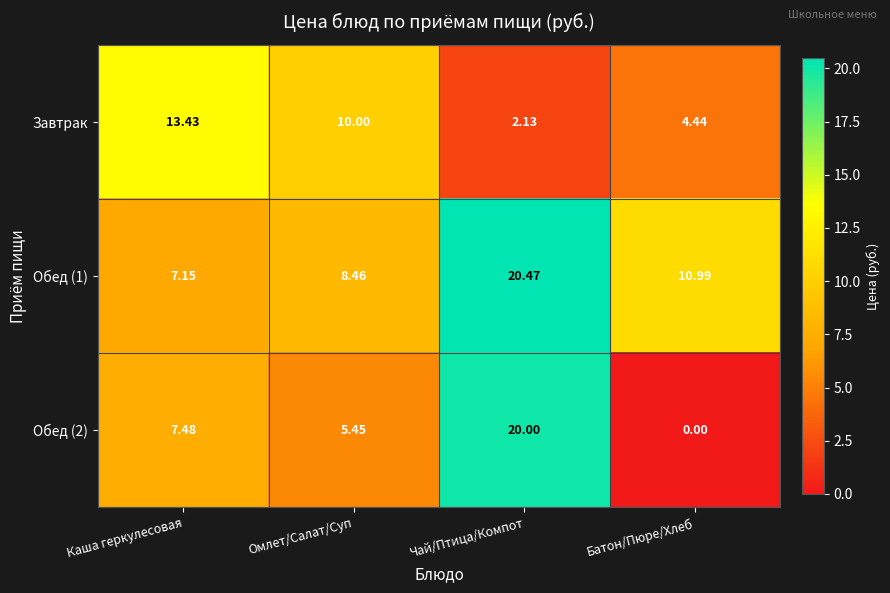

Is the value of Обед (2) at Каша геркулесовая greater than the value of Обед (1) at Чай/Птица/Компот?

No